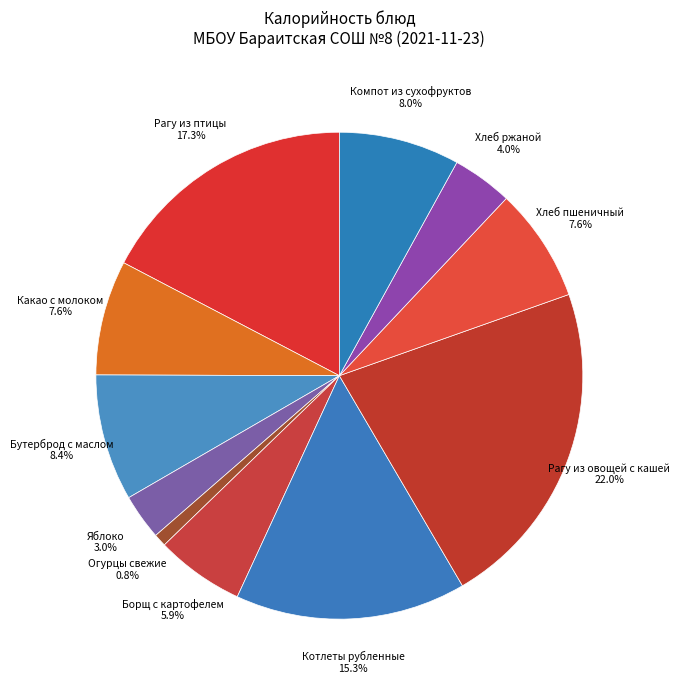

Do Компот из сухофруктов and Рагу из овощей с кашей together represent more than half of the pie?

No